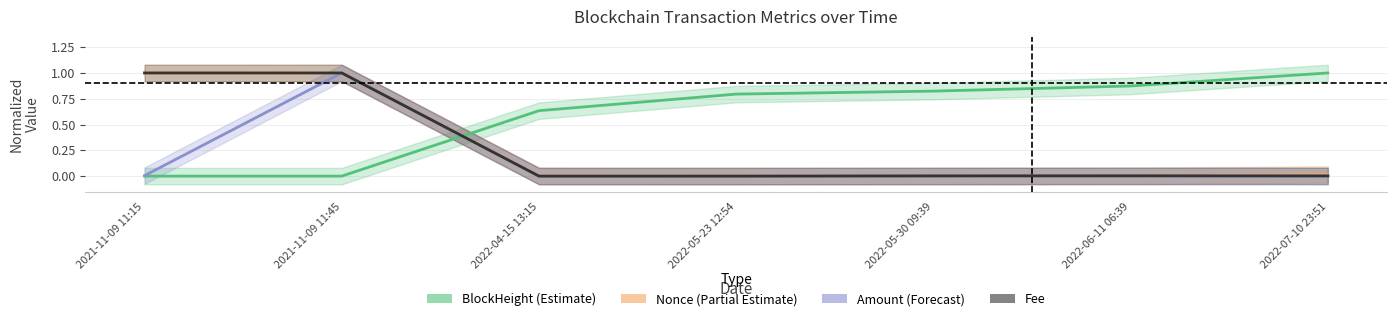

How many interior local peaks does the Amount series have?

2